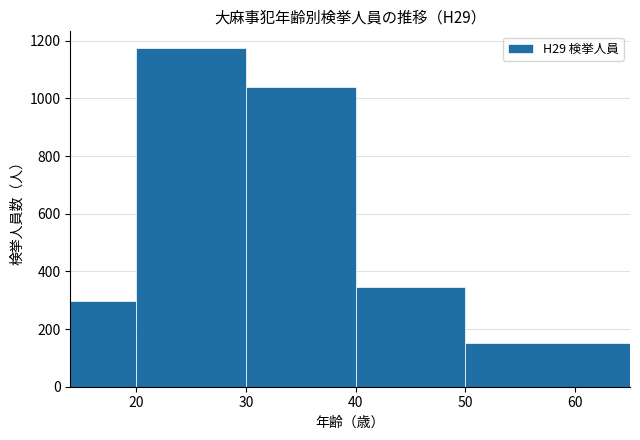

Over which range of the x-axis is the bar tallest?

20 to 30